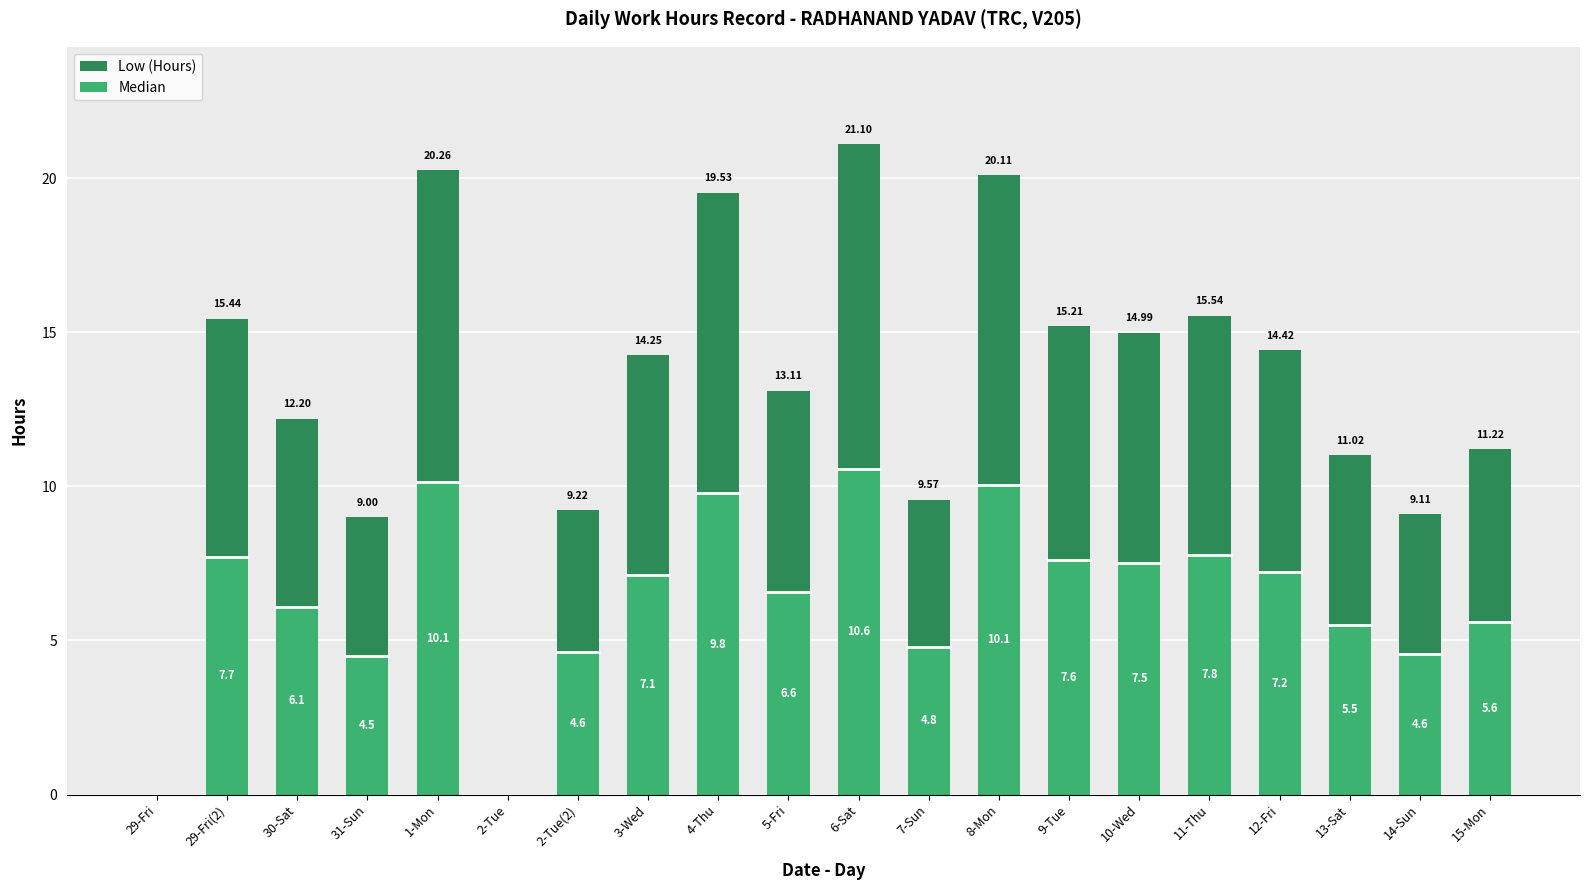

What is the maximum value shown in the chart?

21.1